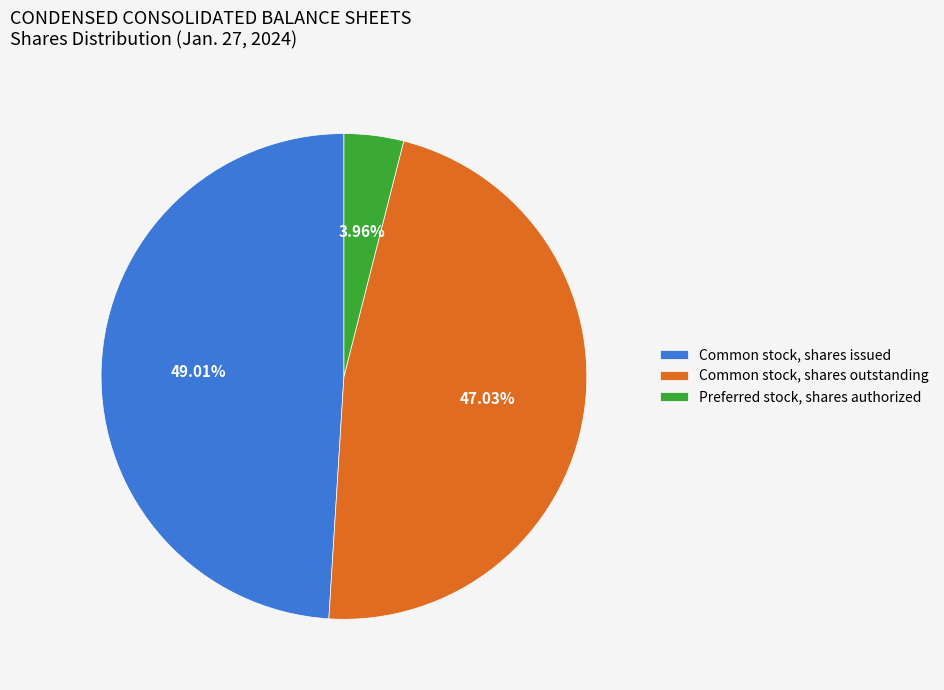

Does any single category account for the majority?

No